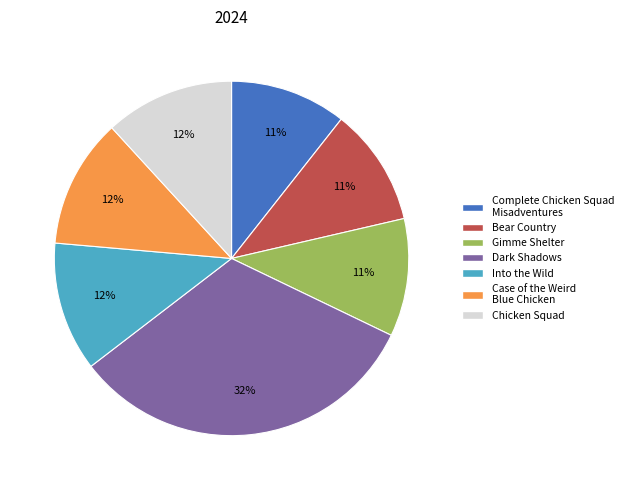

How many segments does this pie chart have?

7